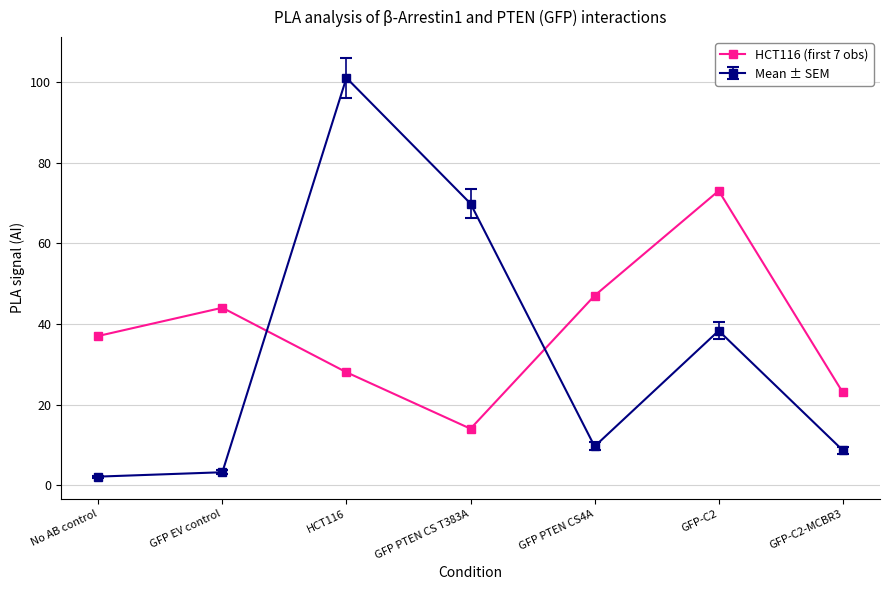

The Mean ± SEM series shows 101.0 at HCT116. True or false?

True